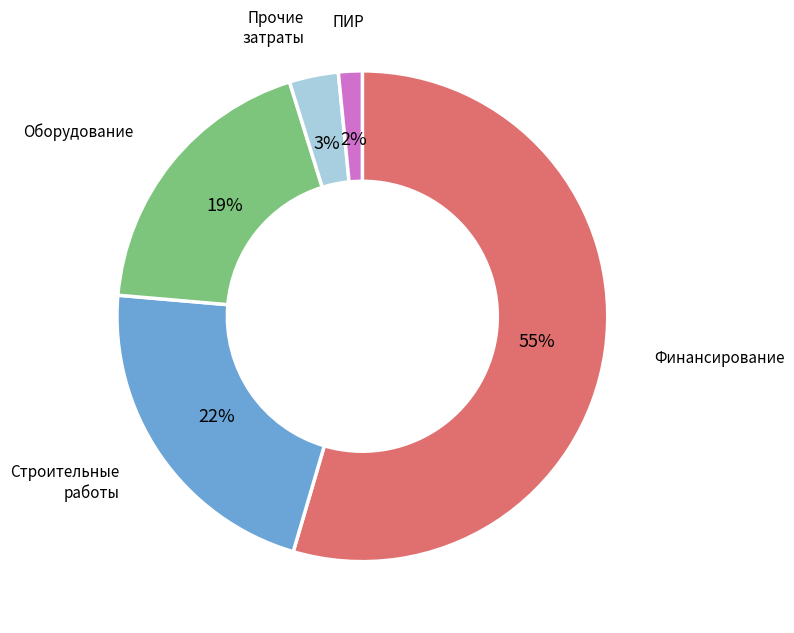

Does any single category account for the majority?

Yes